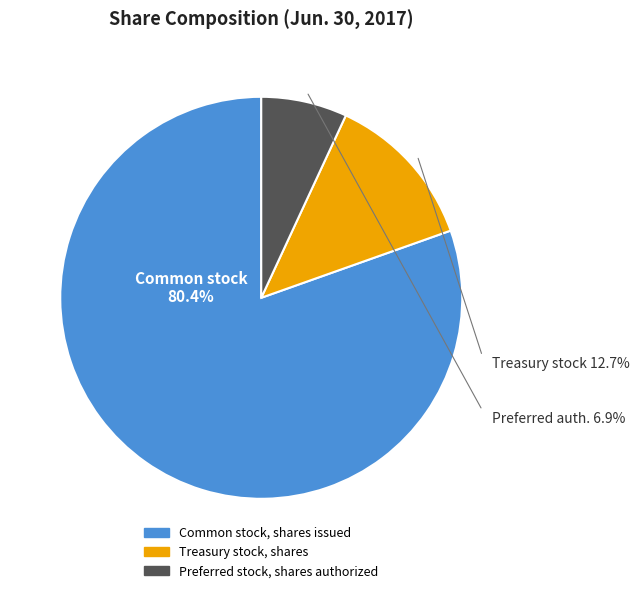

What is the total percentage of Treasury stock, shares and Common stock, shares issued?

93.1%